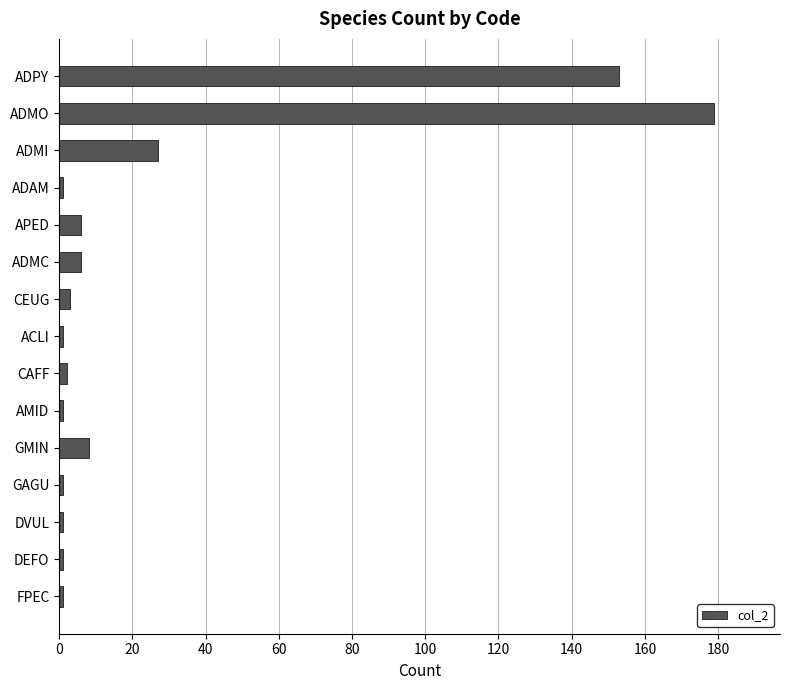

Count the number of data series in this chart.

1